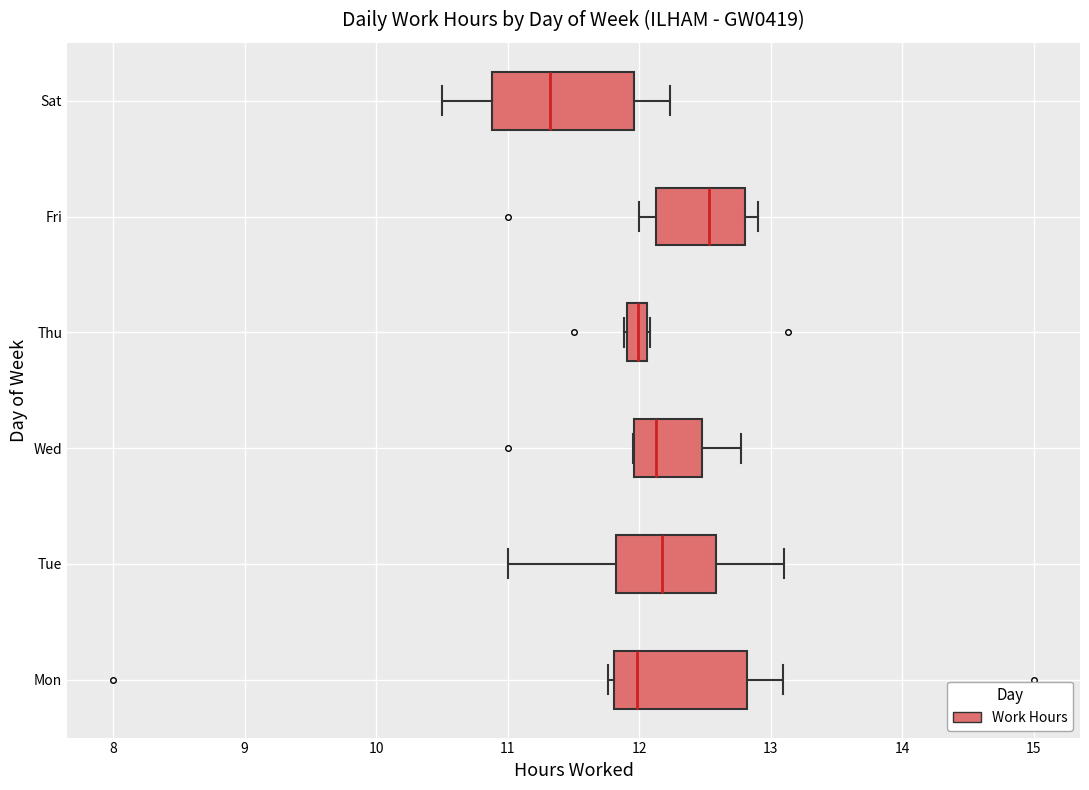

Reading bottom to top, transcribe this box plot: for each box, give where its median line is, the range the box spans, and where its two whiskers end, as read against the x-axis. The values are not printed on the chart, so give them approximately, as read against the axis.

Mon: median 12.0, box 11.8 to 12.8, whiskers 11.8 (just left of the box's left edge) to 13.1
Tue: median 12.2, box 11.8 to 12.6, whiskers 11.0 to 13.1
Wed: median 12.1, box 12.0 to 12.5, whiskers 12.0 to 12.8
Thu: median 12.0, box 11.9 to 12.1, whiskers 11.9 to 12.1
Fri: median 12.5, box 12.1 to 12.8, whiskers 12.0 to 12.9
Sat: median 11.3, box 10.9 to 12.0, whiskers 10.5 to 12.2